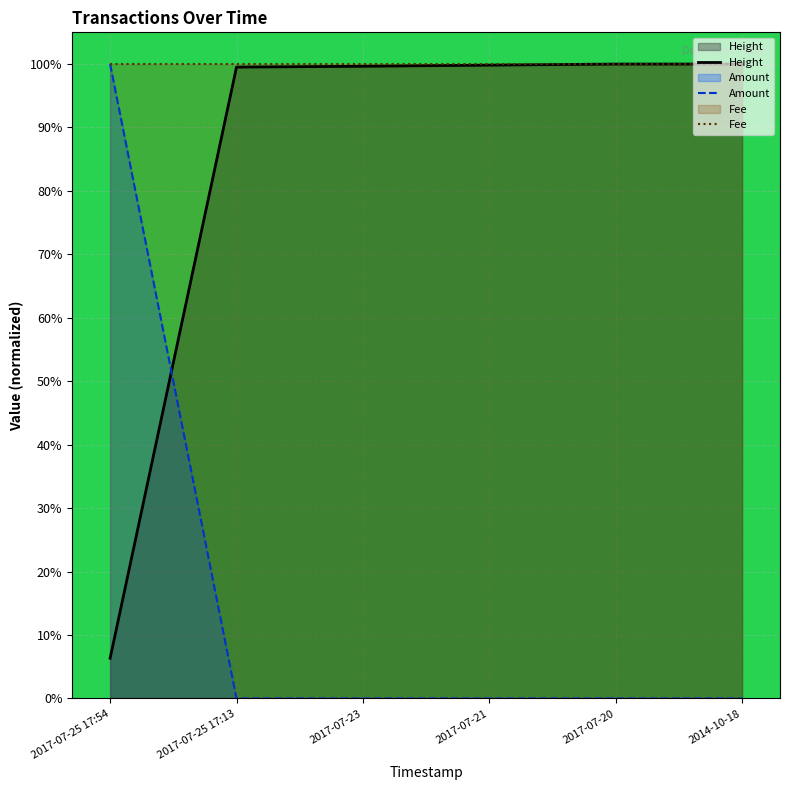

Which series has the widest spread of values?

Amount